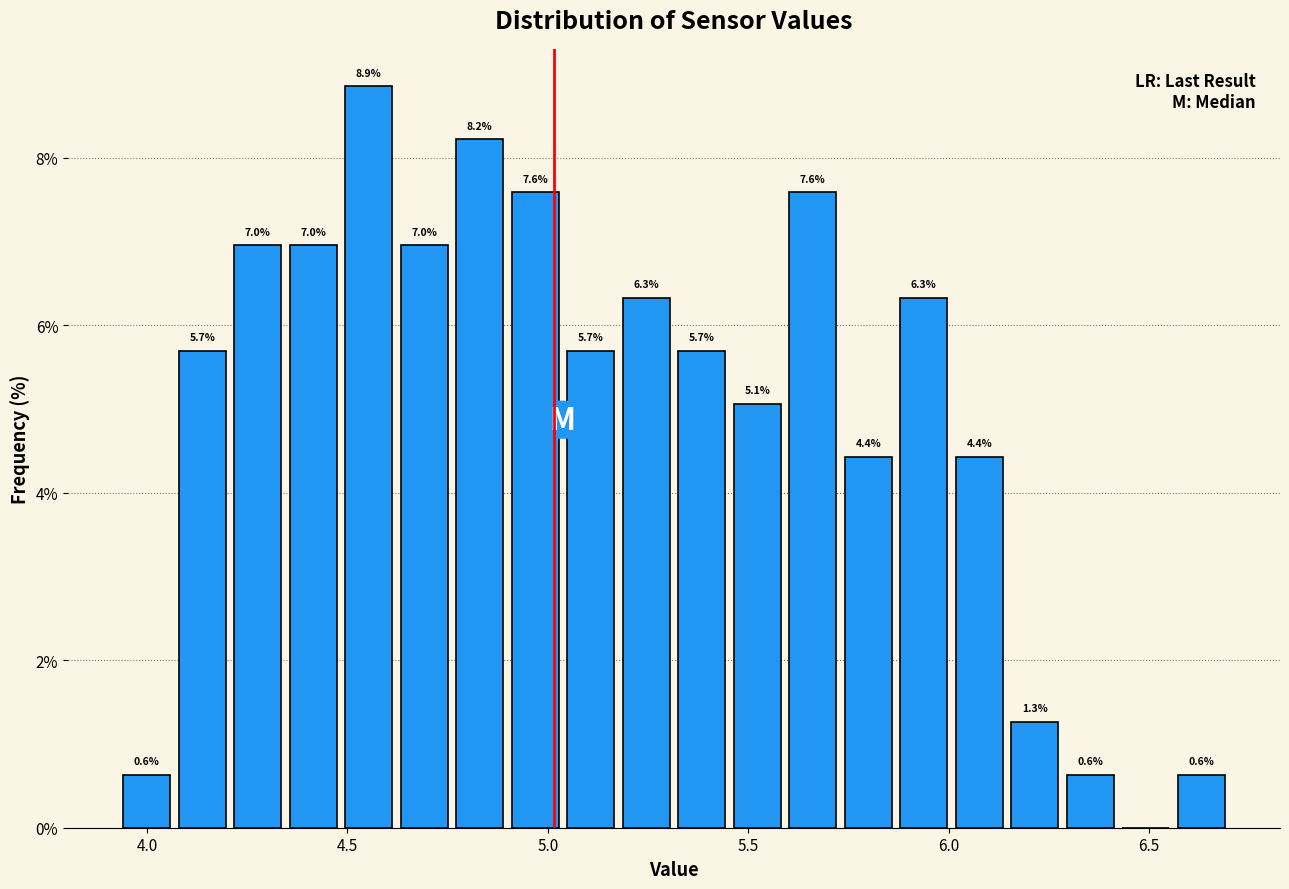

Around what value on the x-axis is the tallest bar? Give the approximate position of its centre, as read against the axis.

4.55